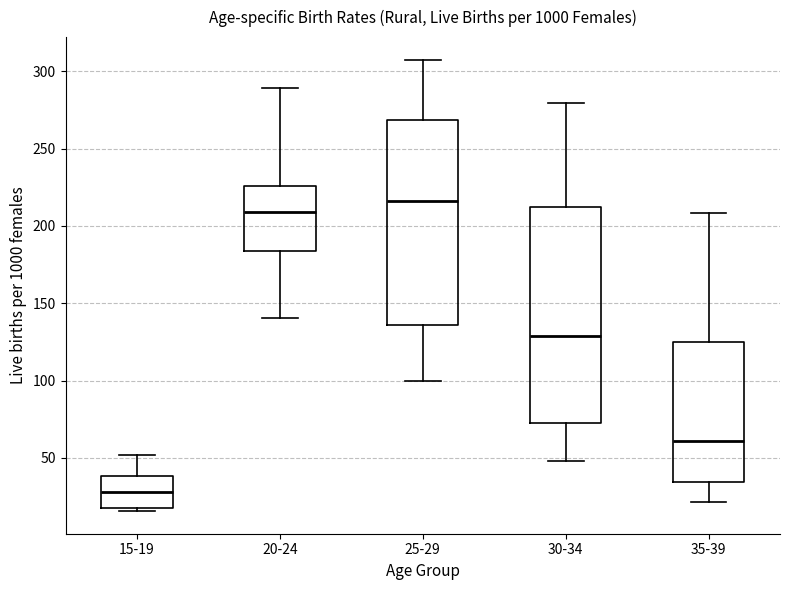

Reading left to right, read every box against the y-axis: the position of its median line, the range the box covers, and the ends of its whiskers. The values are not printed on the chart, so give them approximately, as read against the axis.

15-19: median 30, box 20 to 40, whiskers 15 to 50
20-24: median 210, box 185 to 225, whiskers 140 to 290
25-29: median 215, box 135 to 270, whiskers 100 to 310
30-34: median 130, box 75 to 210, whiskers 50 to 280
35-39: median 60, box 35 to 125, whiskers 20 to 210